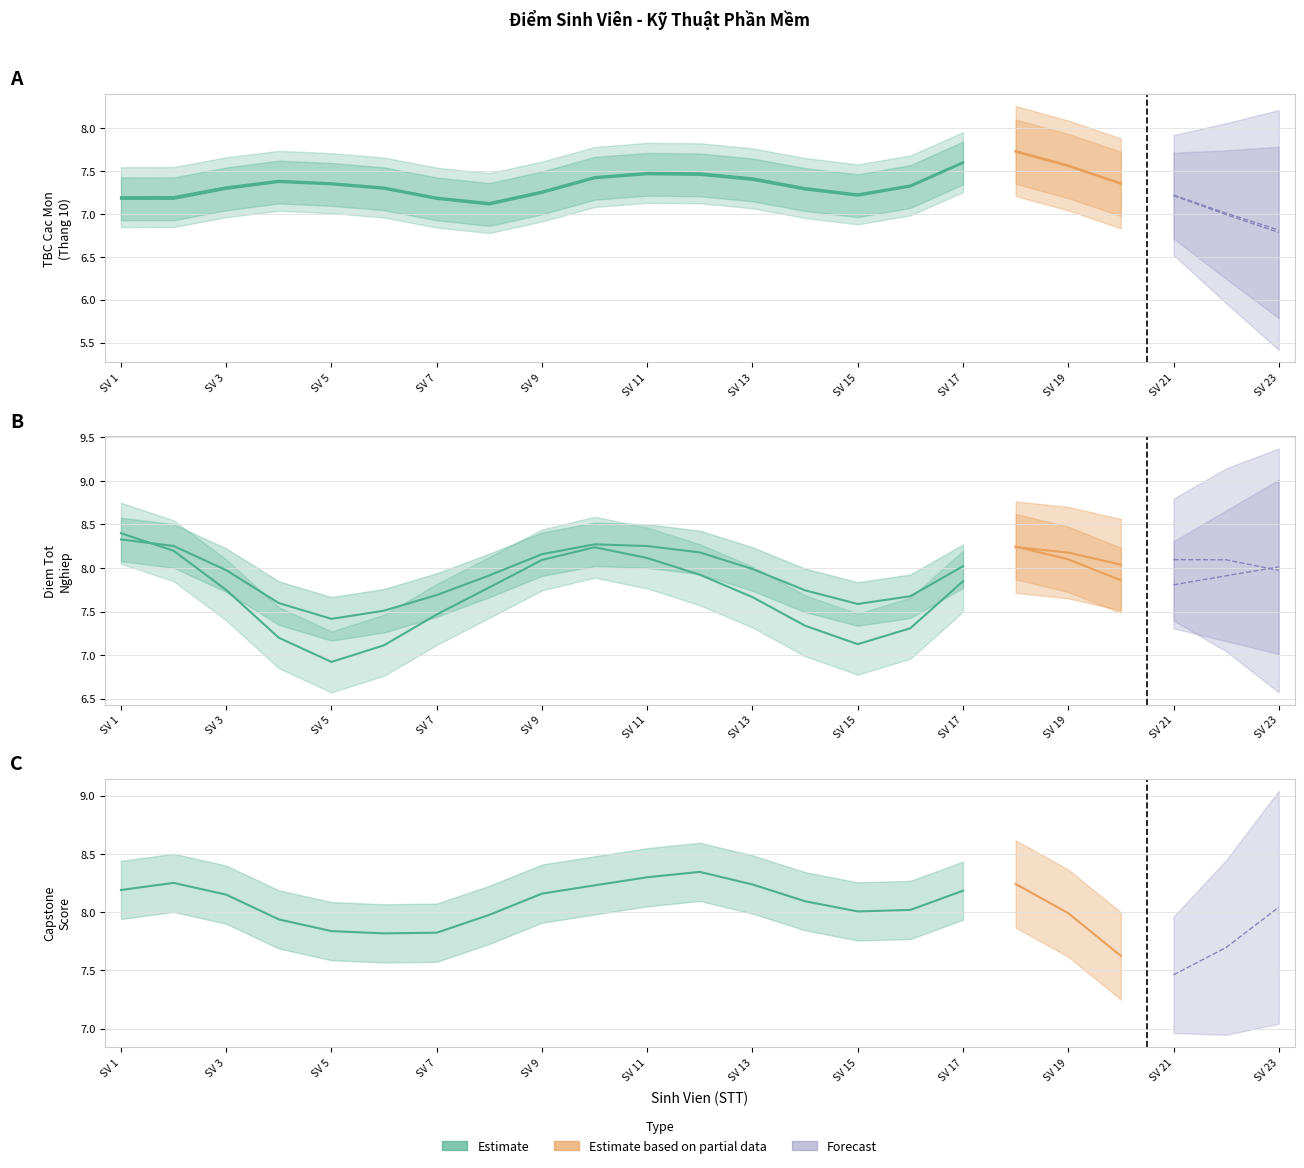

What is the value of the Diem TN (TB TN) point at the 7th from the left?

7.7